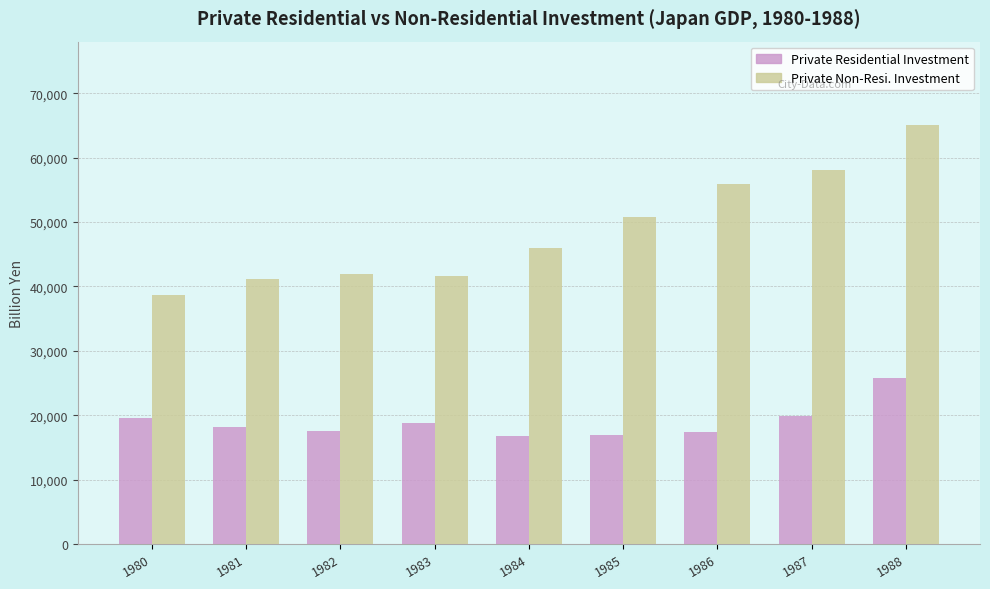

Rank the series at 1988 from lowest to highest value.

Private Residential Investment, Private Non-Resi. Investment